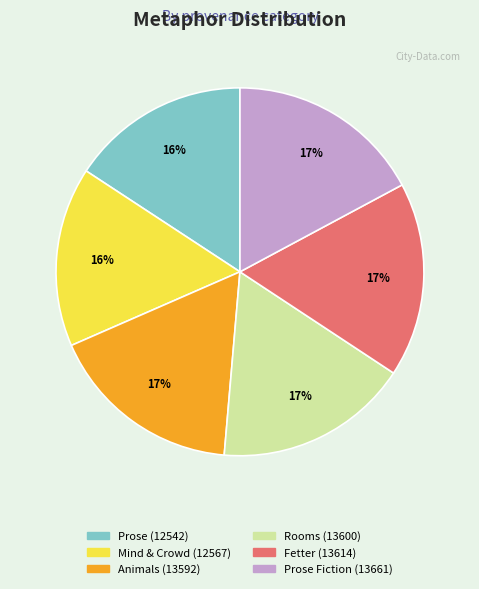

What is the ratio of the value at Animals (13592) to the value at Fetter (13614)?

1.0